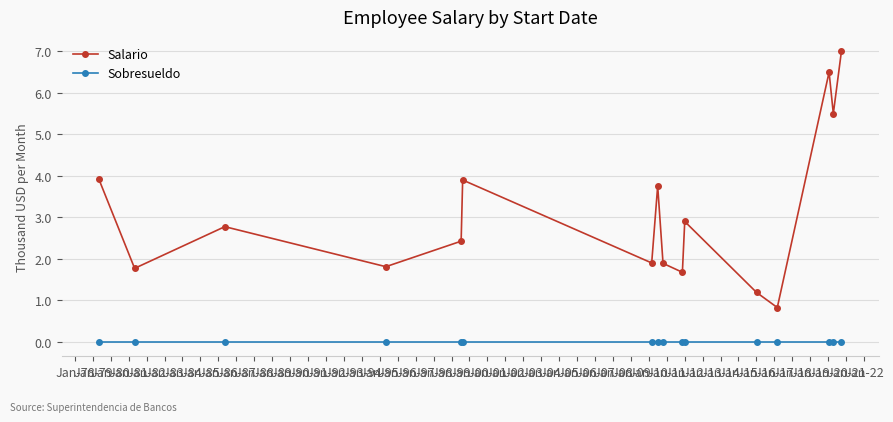

Reading left to right, list all the values displayed in this chart.

Salario: 3925	1770	2775	1810	2425	3900	1900	3755	1890	1675	2900	1190	825	6500	5500	7000
Sobresueldo: 0	0	0	0	0	0	0	0	0	0	0	0	0	0	0	0